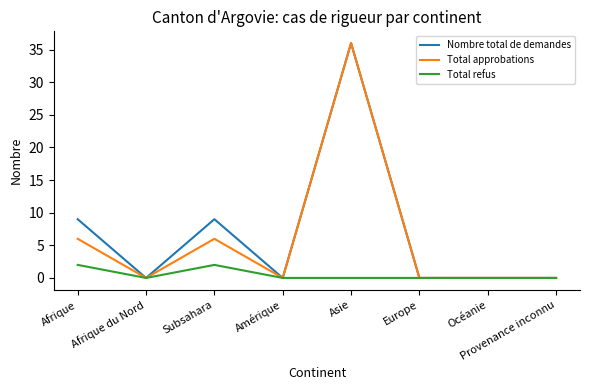

What is the sum of all Nombre total de demandes values?

54